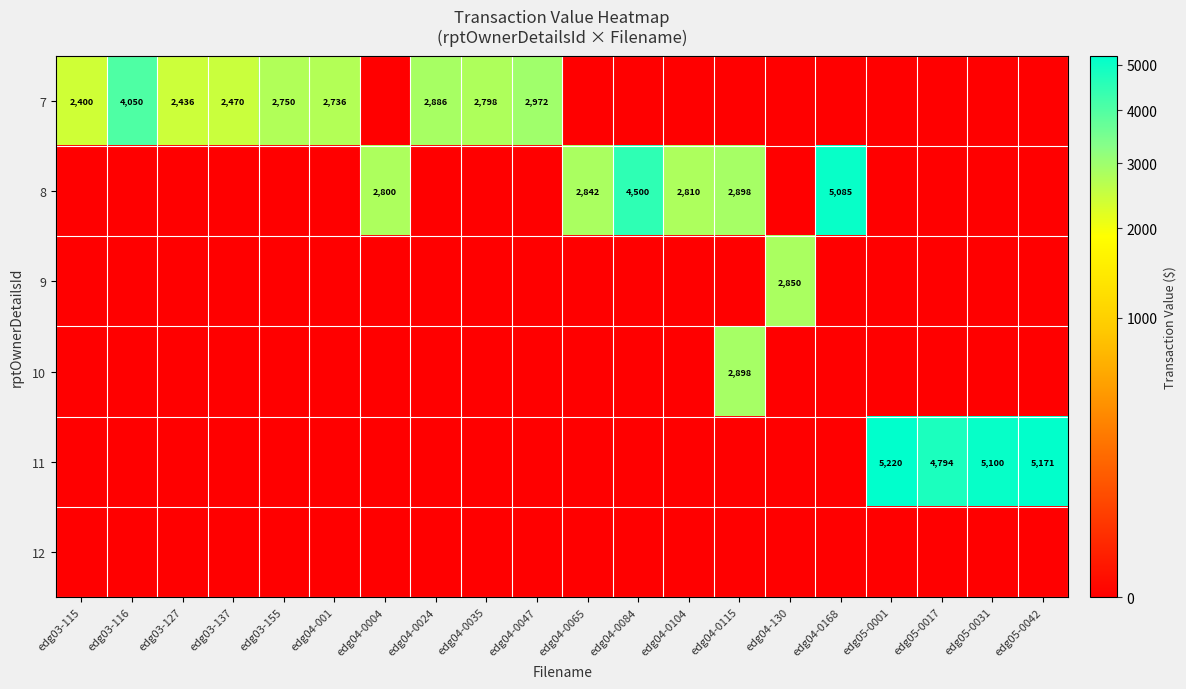

The 8 series shows 1335 at edg04-0104. True or false?

False